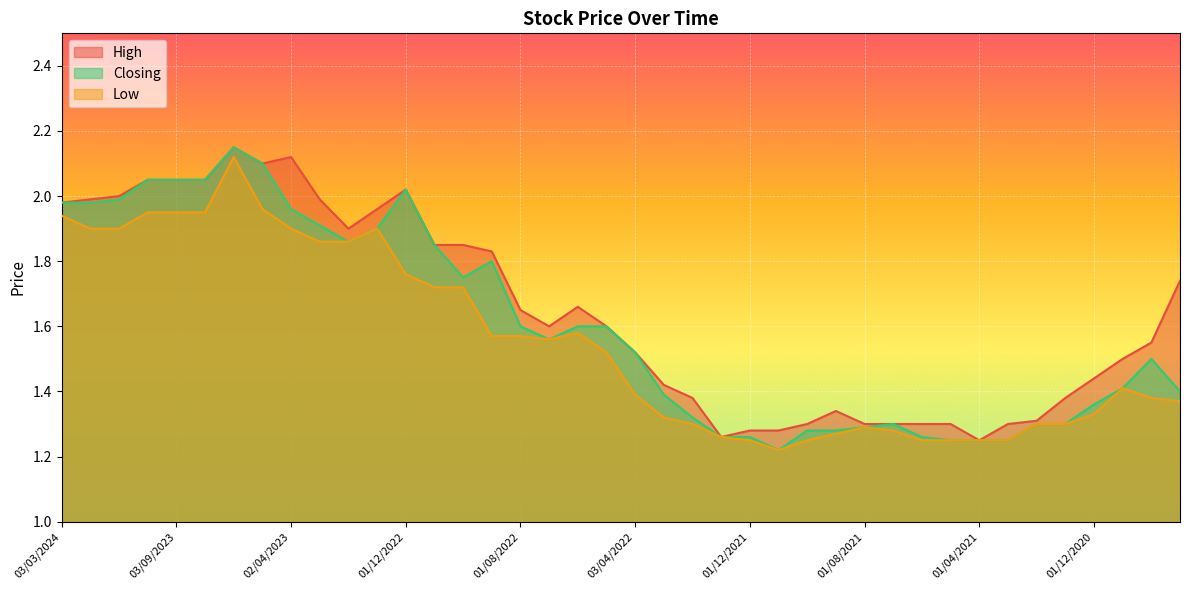

True or false: Low and High cross at least once.

False